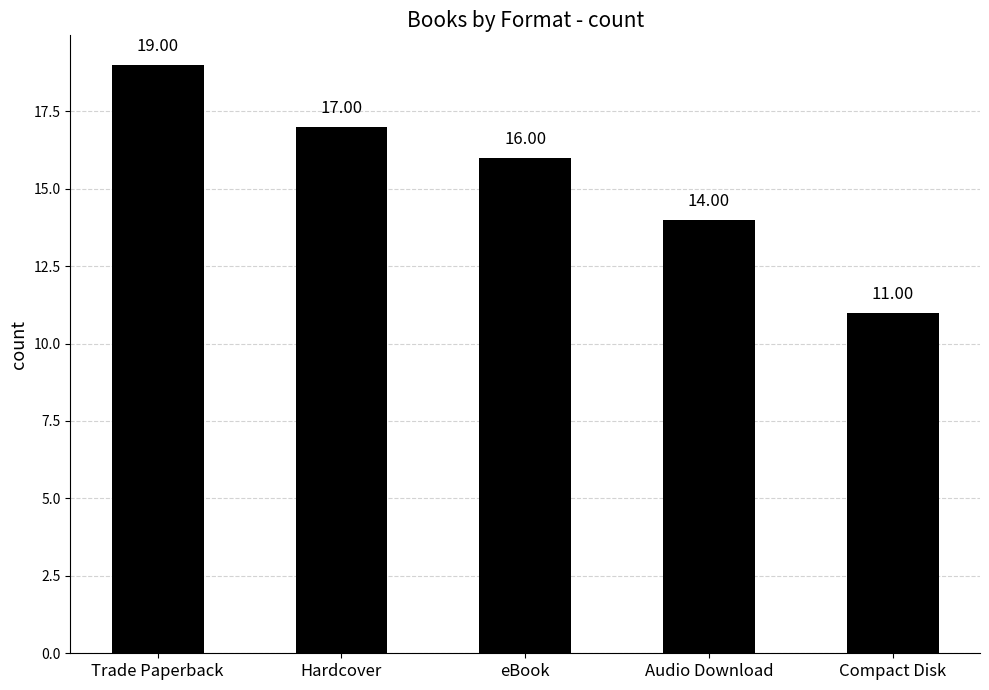

What is the sum of all values?

77